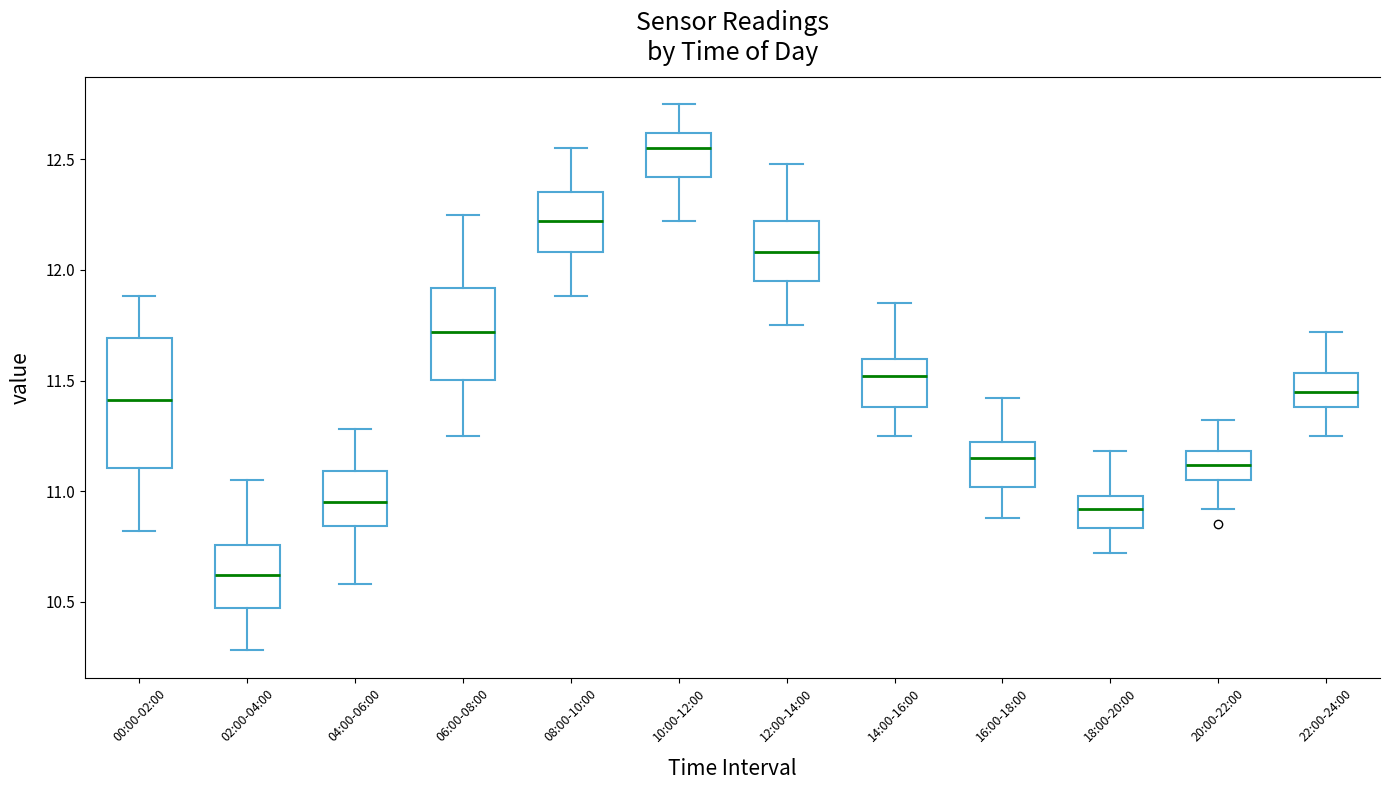

Where is the upper edge of the box for 00:00-02:00 on the y-axis? The values are not printed on the chart, so give them approximately, as read against the axis.

11.70